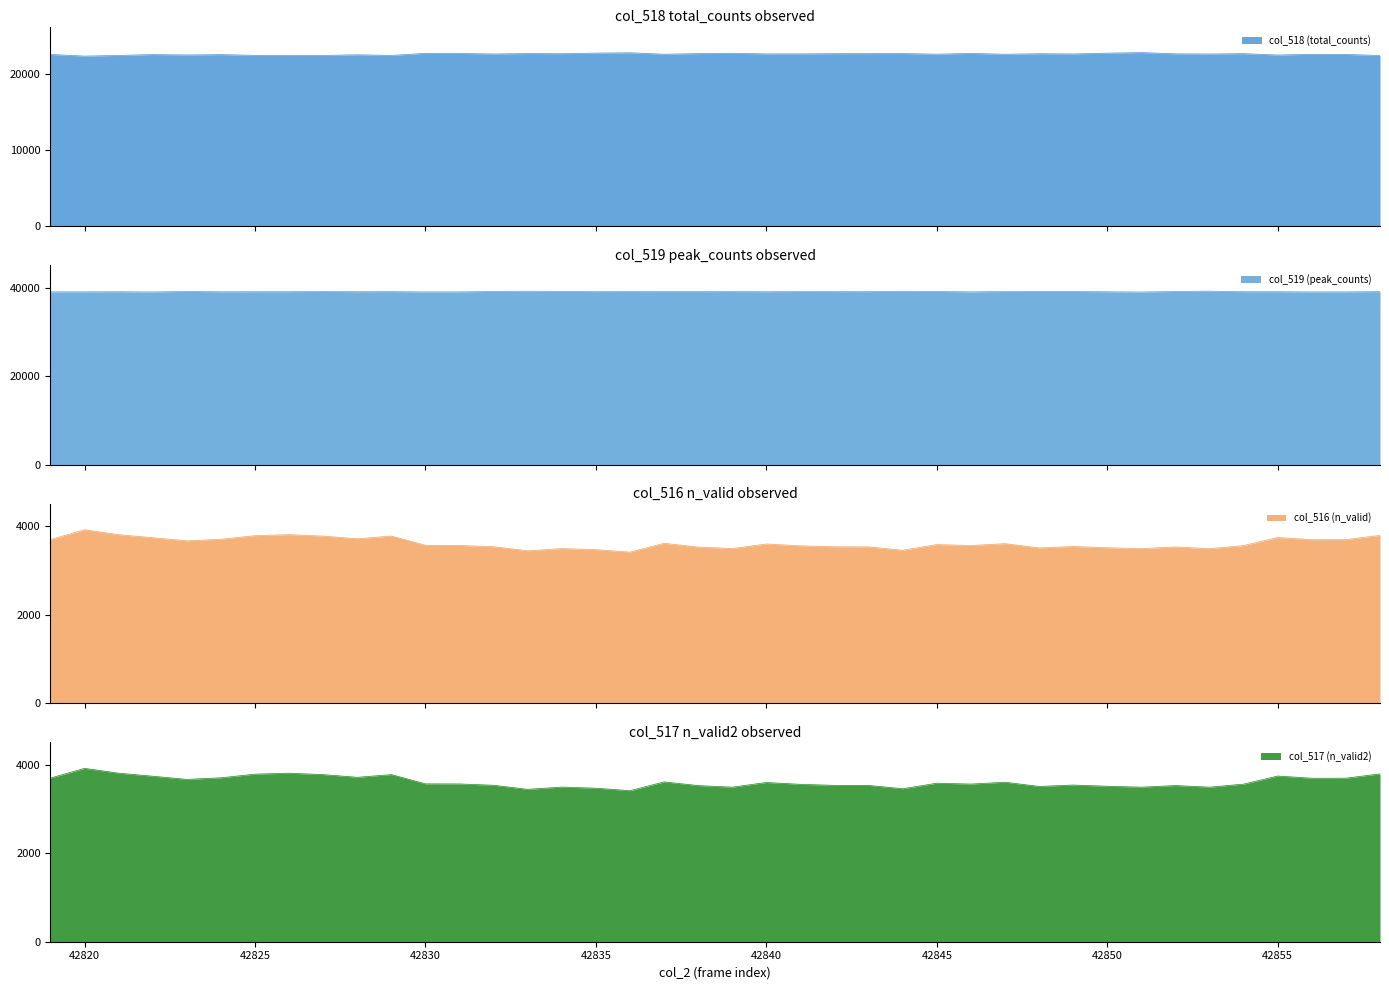

At which label does col_516 (n_valid) first exceed 3567?

42819